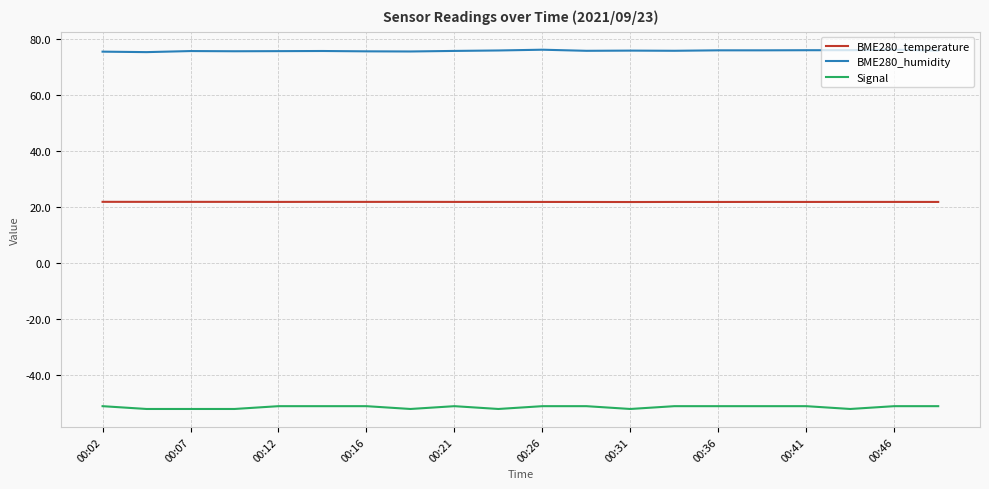

Which series has the largest total across all categories?

BME280_humidity